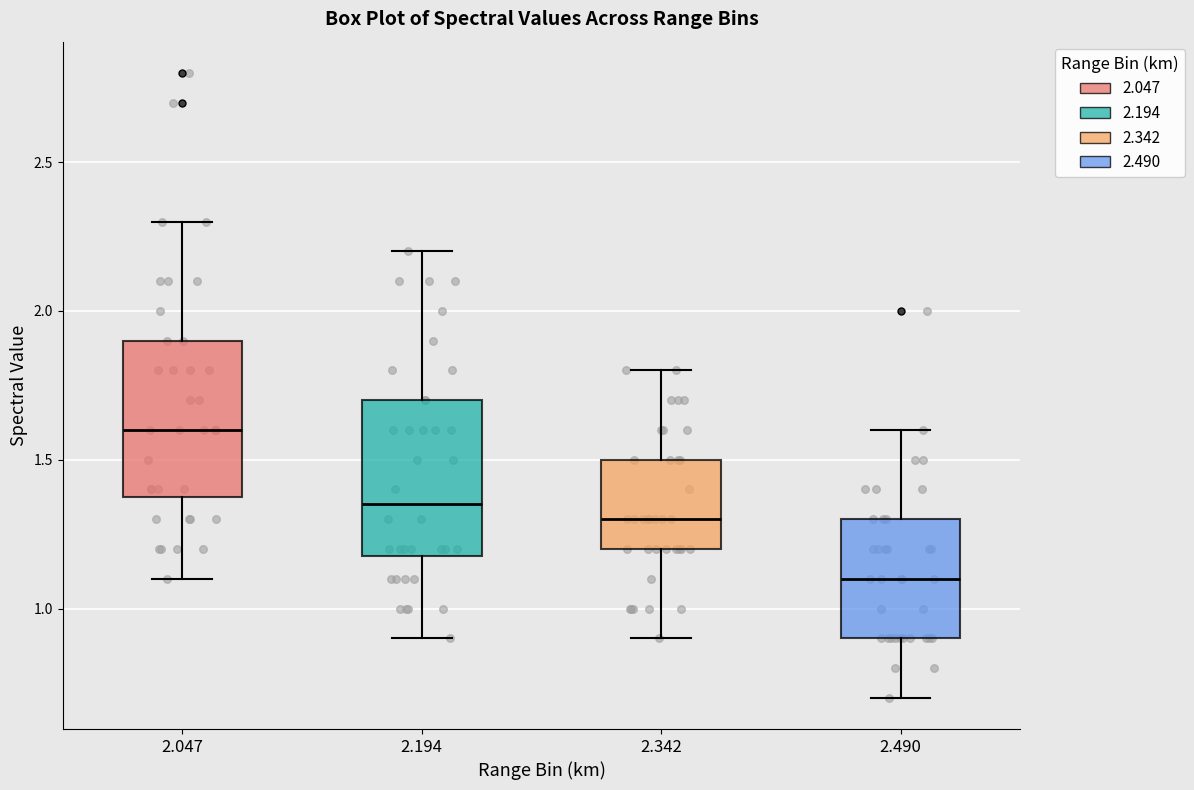

Where is the upper edge of the box at x = 2.047 on the y-axis? The values are not printed on the chart, so give them approximately, as read against the axis.

1.90